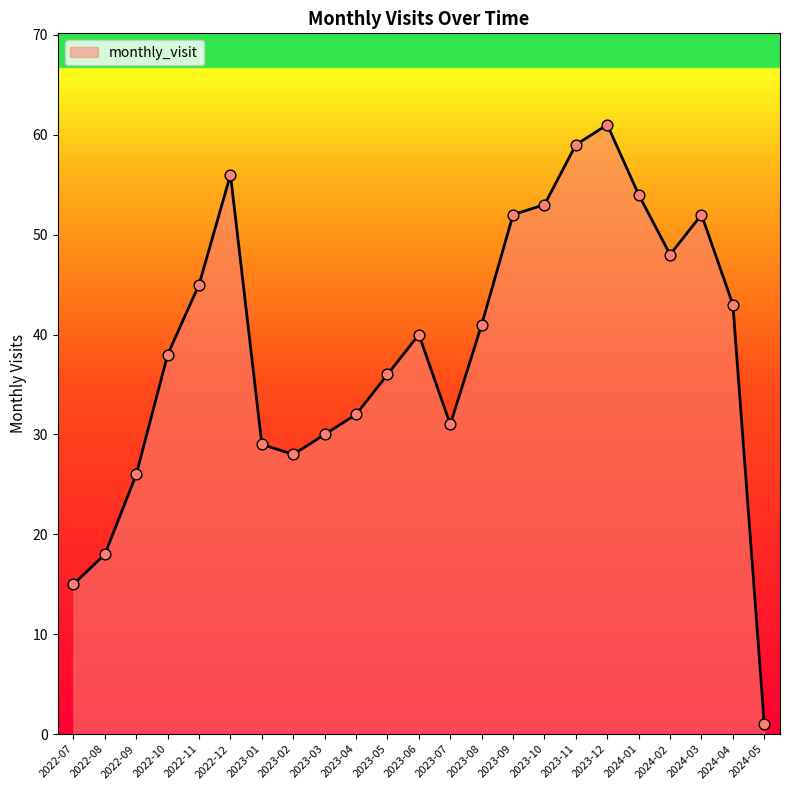

Approximately how many times larger is the value at 2024-04 compared to 2022-09?

1.7